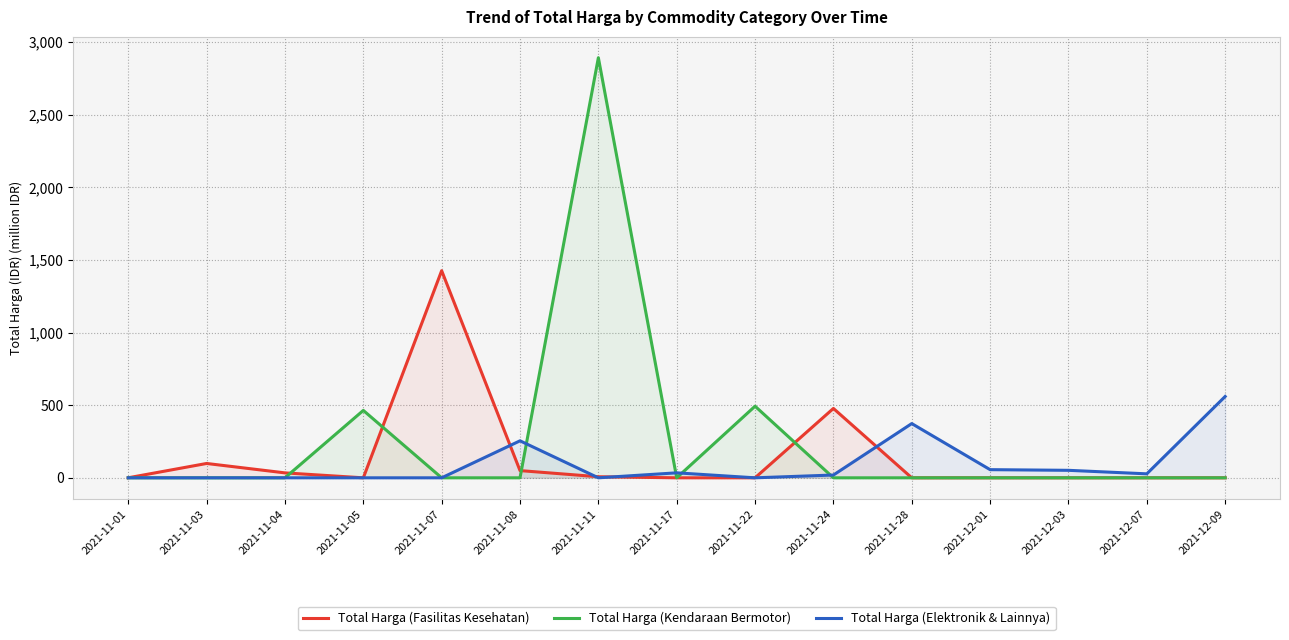

At which label does Total Harga (Elektronik & Lainnya) first exceed 19?

2021-11-08